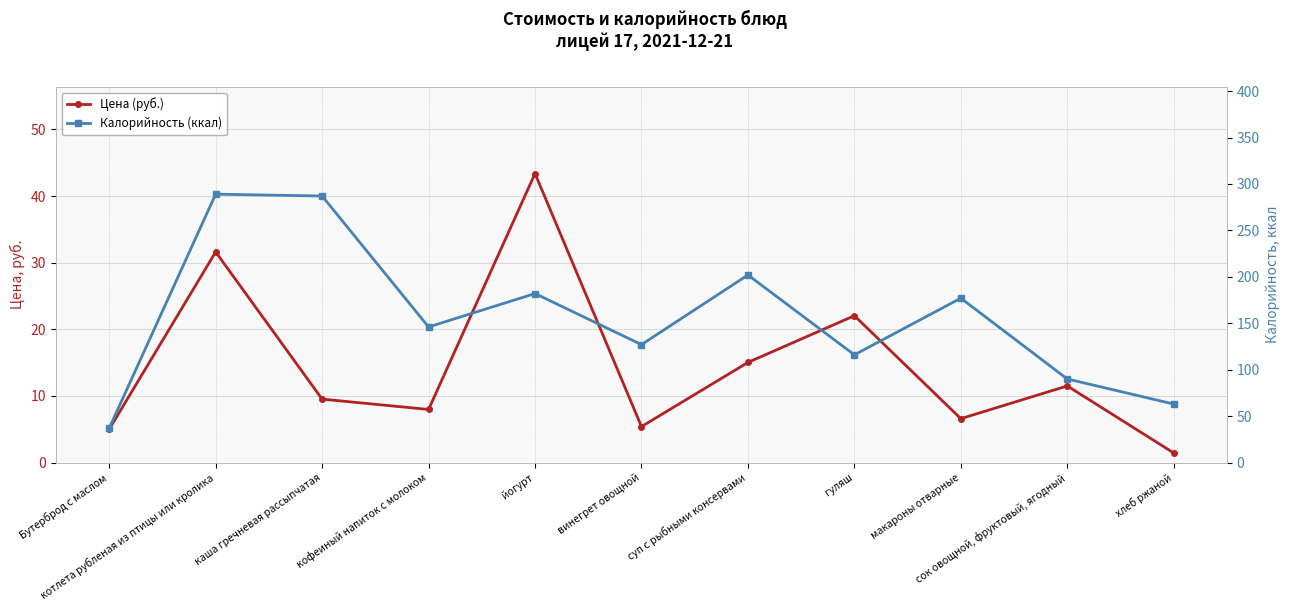

Is the value of Цена (руб.) at хлеб ржаной greater than the value of Калорийность (ккал) at каша гречневая рассыпчатая?

No